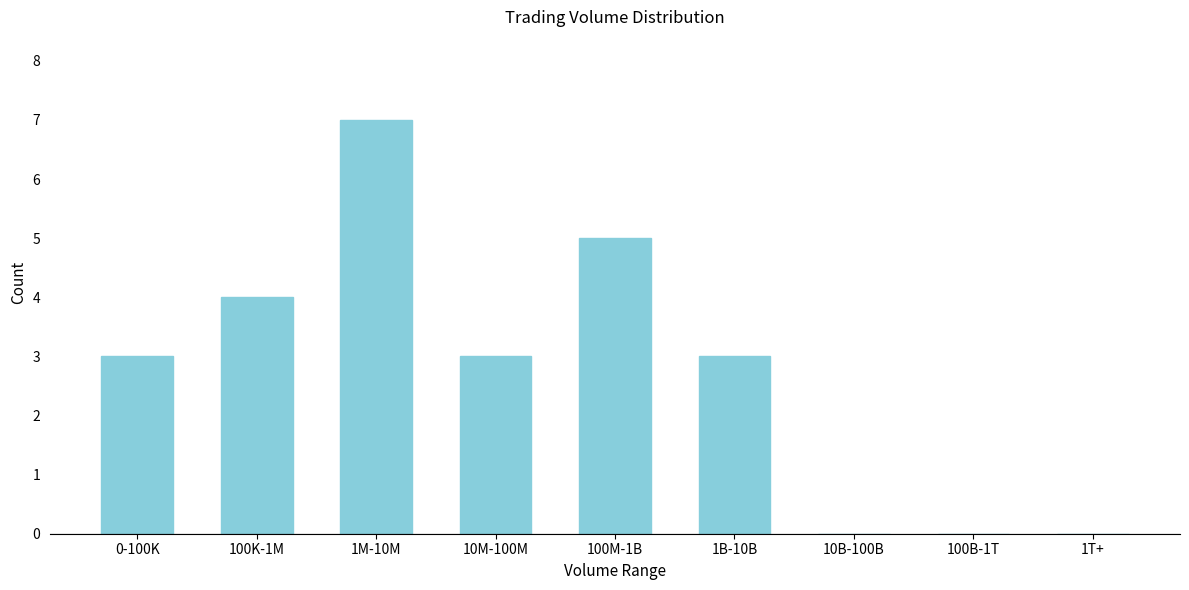

Reading left to right, extract all data points from this chart.

0-100K=3	100K-1M=4	1M-10M=7	10M-100M=3	100M-1B=5	1B-10B=3	10B-100B=0	100B-1T=0	1T+=0